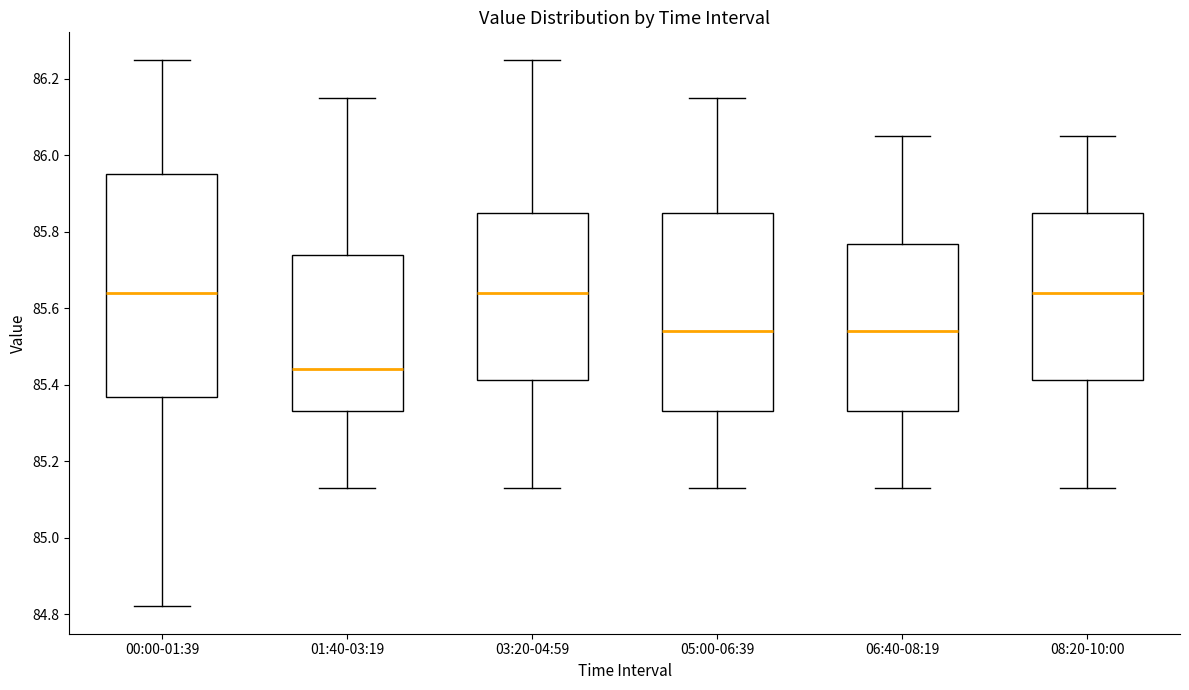

Reading left to right, transcribe this box plot: for each box, give where its median line is, the range the box spans, and where its two whiskers end, as read against the y-axis. The values are not printed on the chart, so give them approximately, as read against the axis.

00:00-01:39: median 85.64, box 85.36 to 85.96, whiskers 84.82 to 86.26
01:40-03:19: median 85.44, box 85.34 to 85.74, whiskers 85.14 to 86.16
03:20-04:59: median 85.64, box 85.42 to 85.86, whiskers 85.14 to 86.26
05:00-06:39: median 85.54, box 85.34 to 85.86, whiskers 85.14 to 86.16
06:40-08:19: median 85.54, box 85.34 to 85.76, whiskers 85.14 to 86.06
08:20-10:00: median 85.64, box 85.42 to 85.86, whiskers 85.14 to 86.06